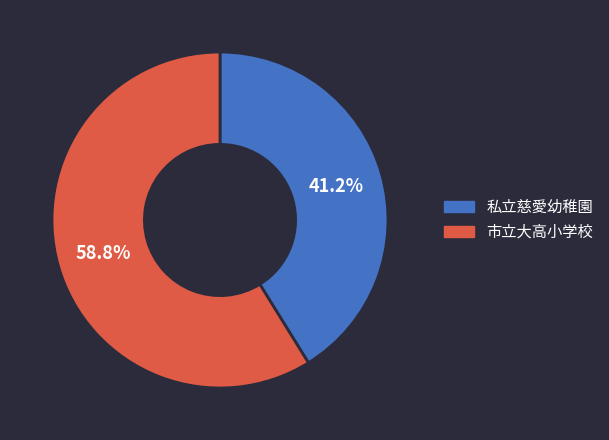

The 私立慈愛幼稚園 slice represents 35% of the pie. True or false?

False